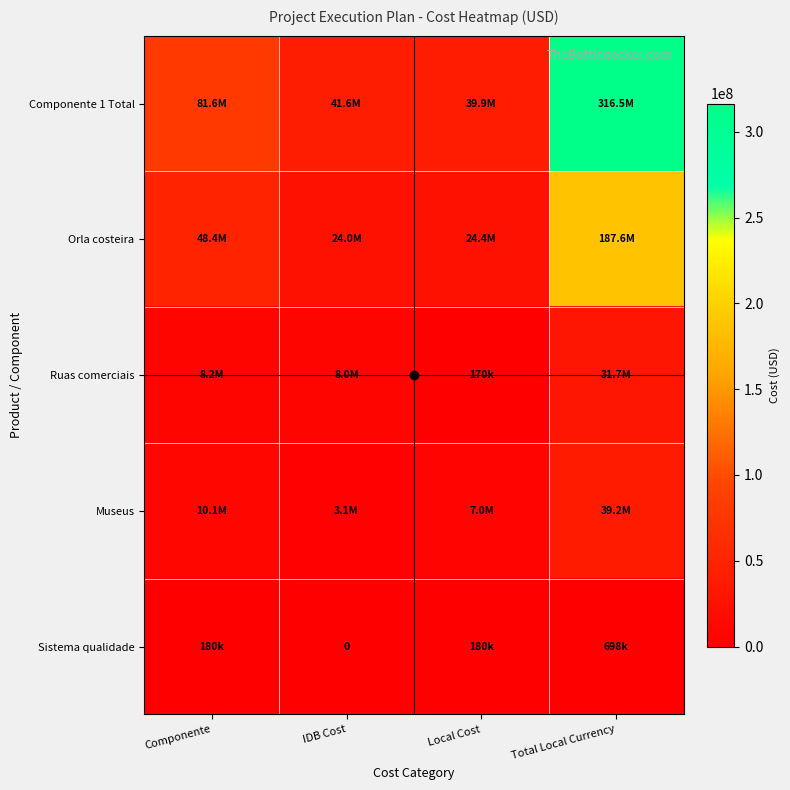

What is the average value of the Orla costeira series?

71074500